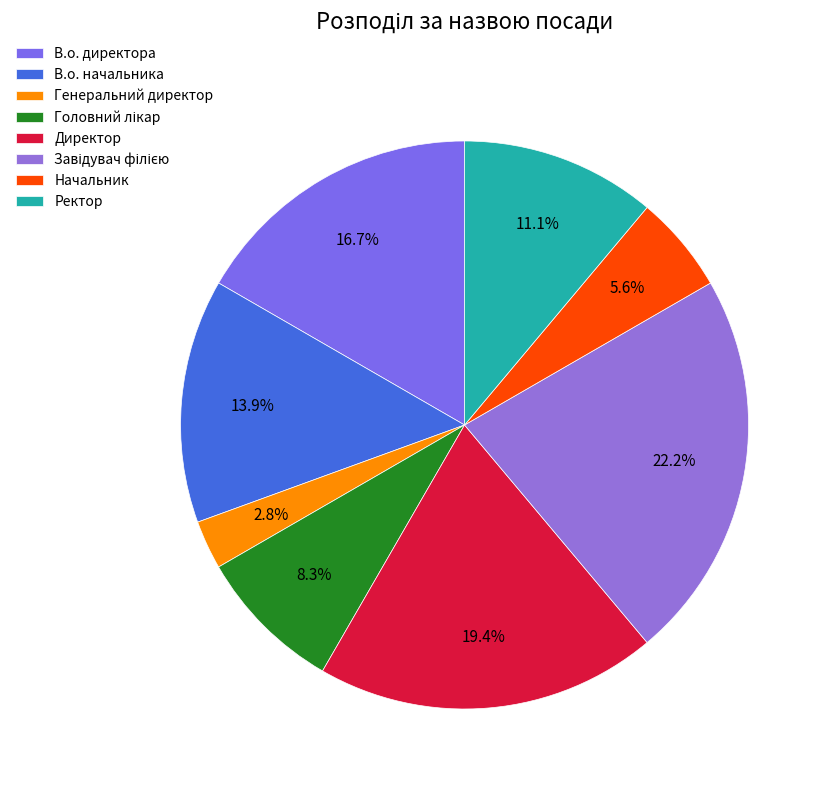

What is the total percentage of Завідувач філією and Директор?

41.7%